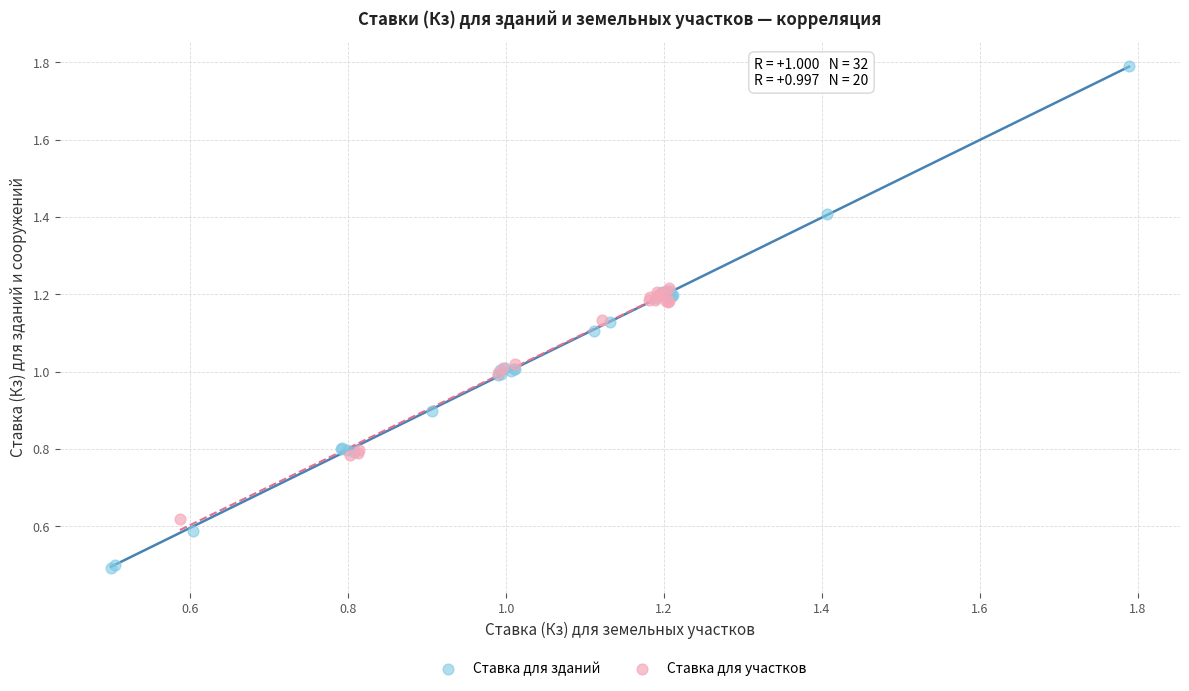

Which series reaches the maximum Y coordinate?

Ставка для зданий